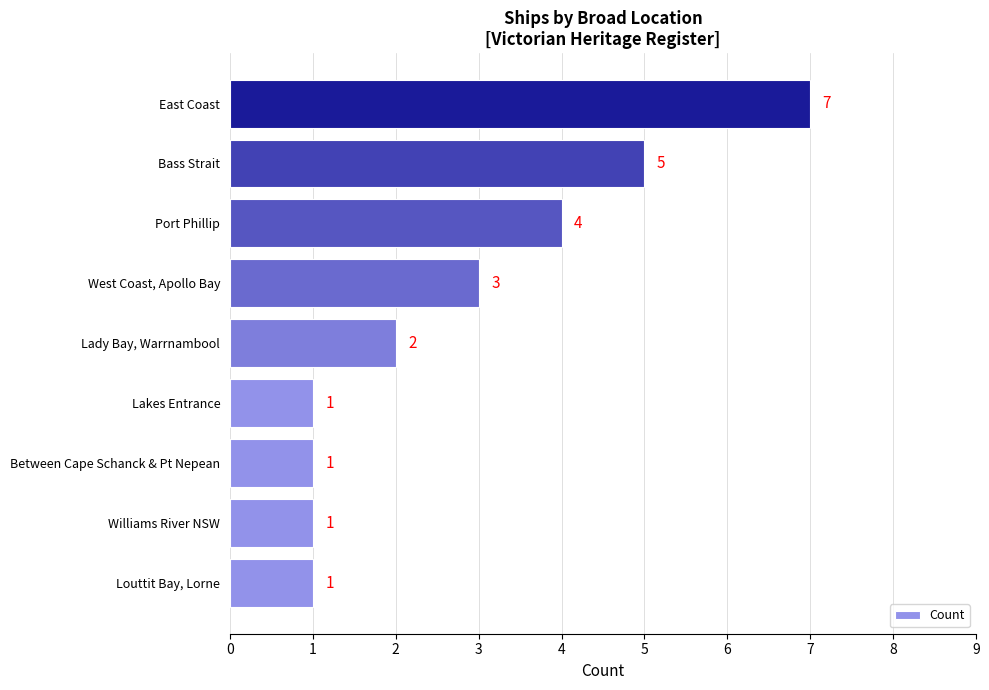

Reading bottom to top, what are all the values shown in this chart?

Louttit Bay, Lorne=1	Williams River NSW=1	Between Cape Schanck & Pt Nepean=1	Lakes Entrance=1	Lady Bay, Warrnambool=2	West Coast, Apollo Bay=3	Port Phillip=4	Bass Strait=5	East Coast=7